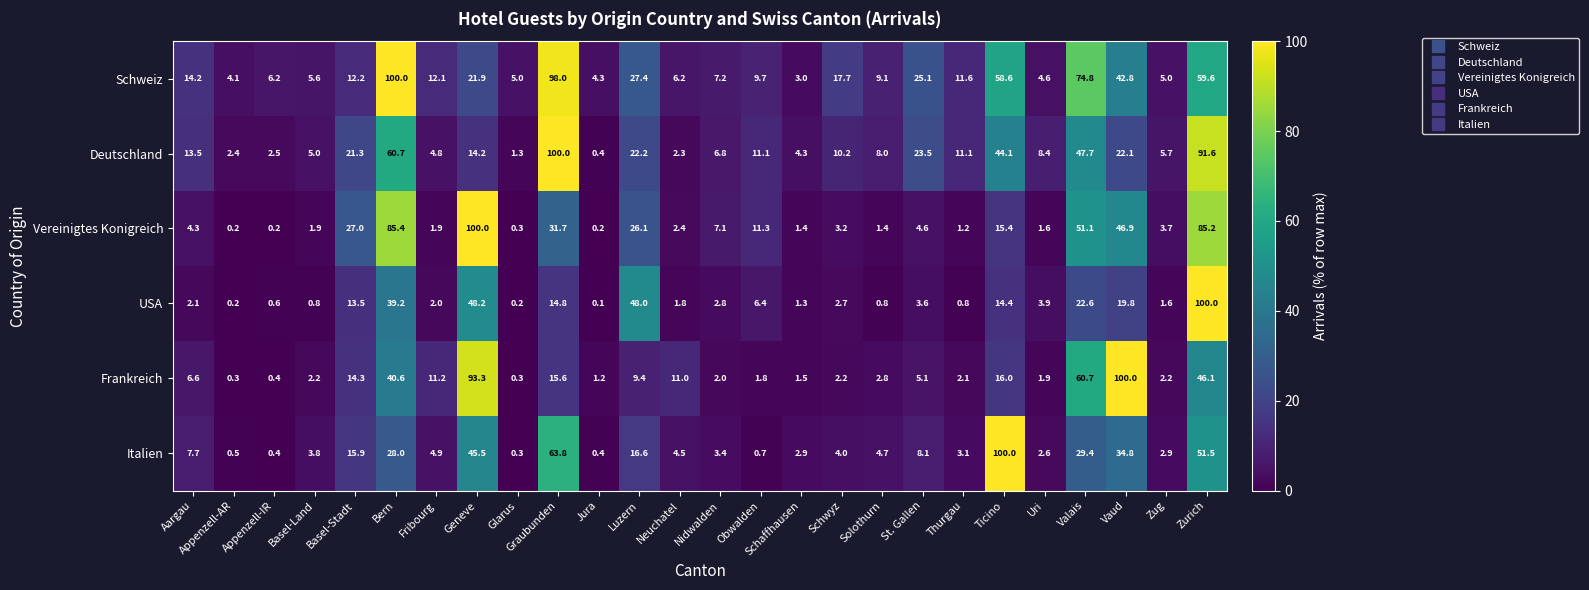

Which category has the highest value in the Schweiz series?

Bern